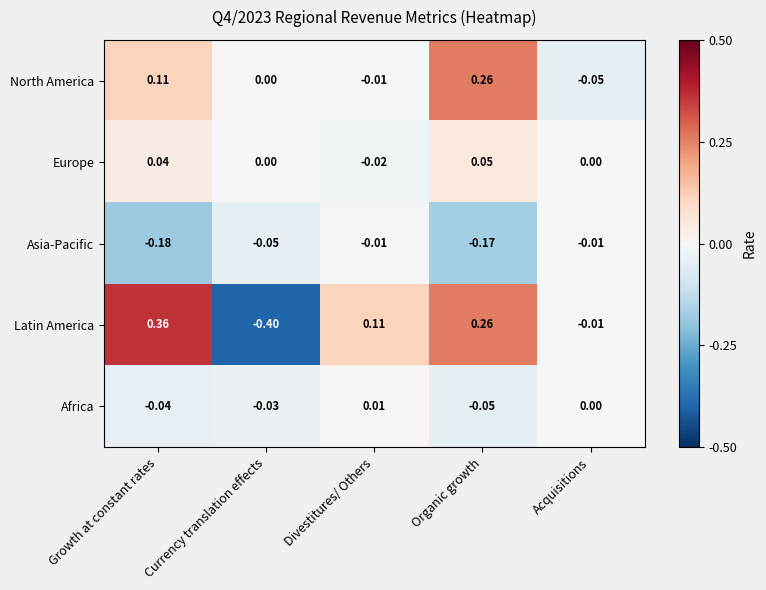

At Growth at constant rates, list the series in order from smallest to largest.

Asia-Pacific, Africa, Europe, North America, Latin America